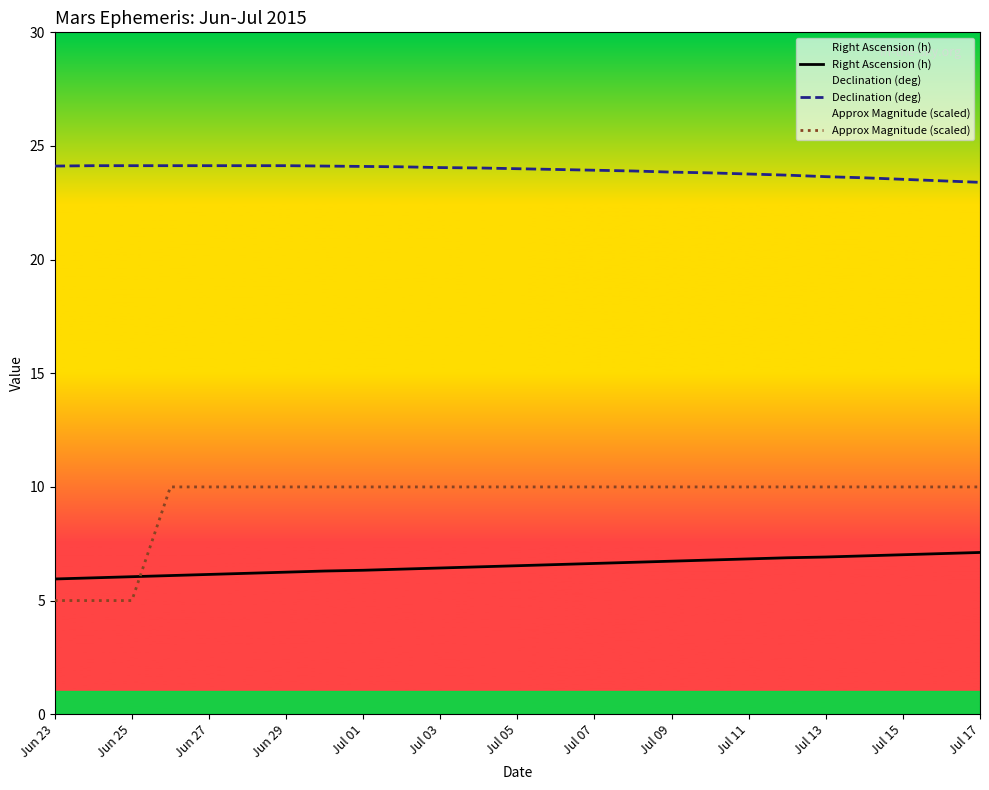

True or false: Declination (deg) has a value of 23.8 at 17.

True